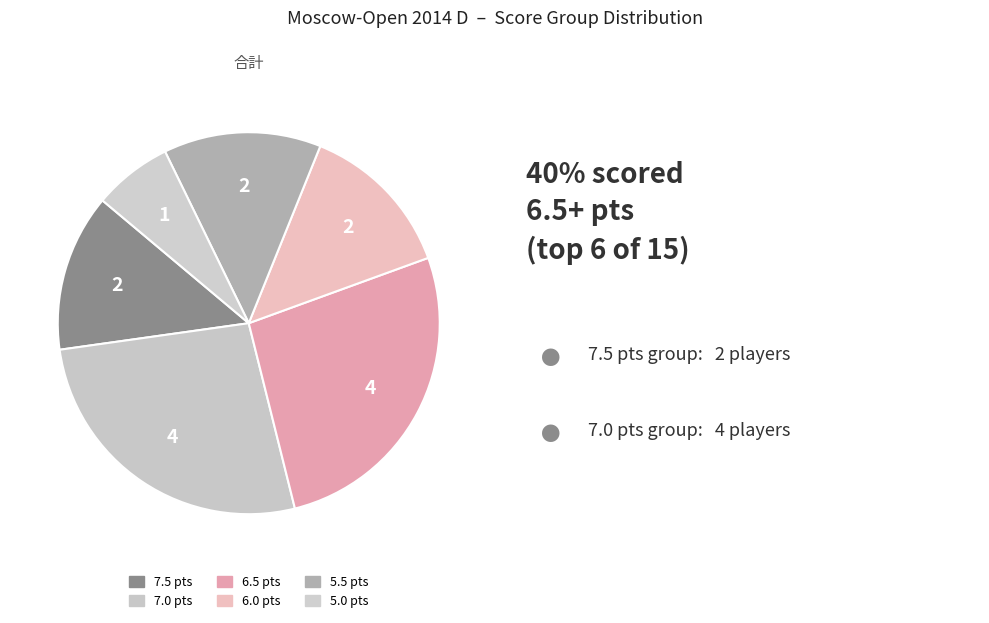

Count the number of slices in the pie.

6